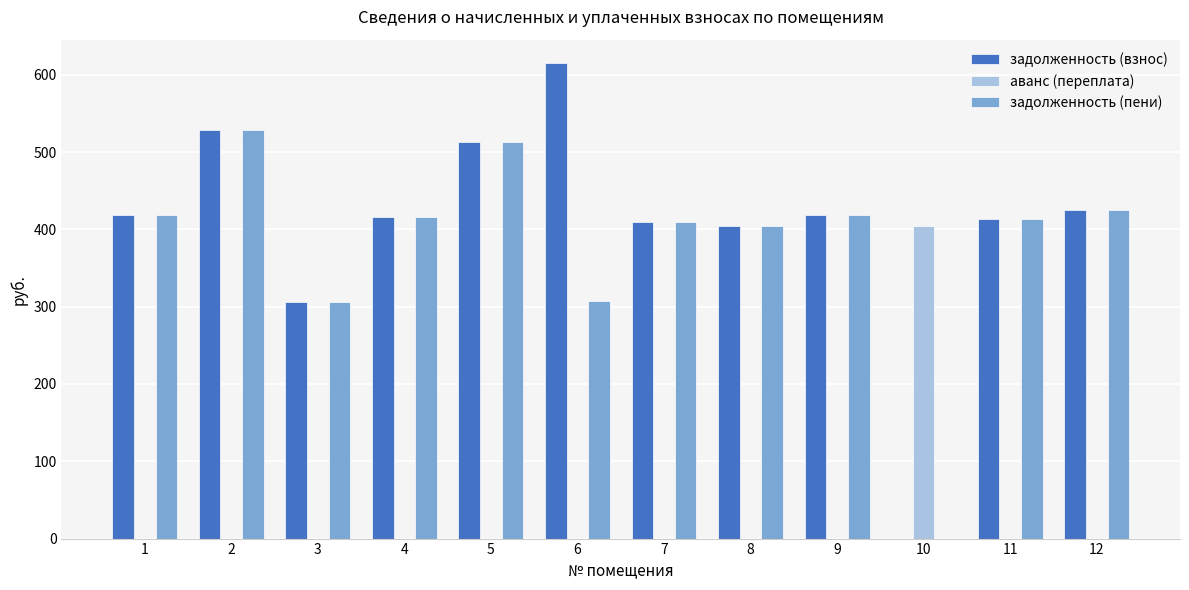

The value of задолженность (пени) at 8 is 404.8. True or false?

True